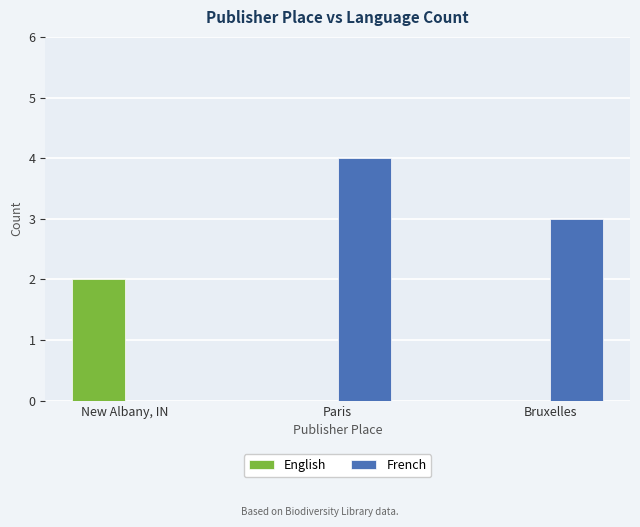

Where does the French series first go above 3?

Paris